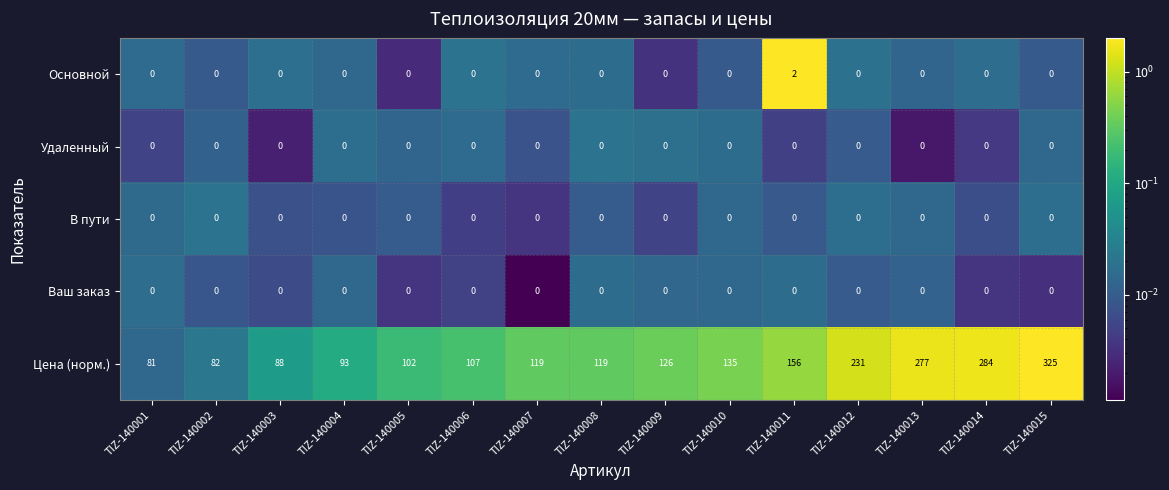

What is the difference between the second highest and second lowest values in the Цена (норм.) series?

202